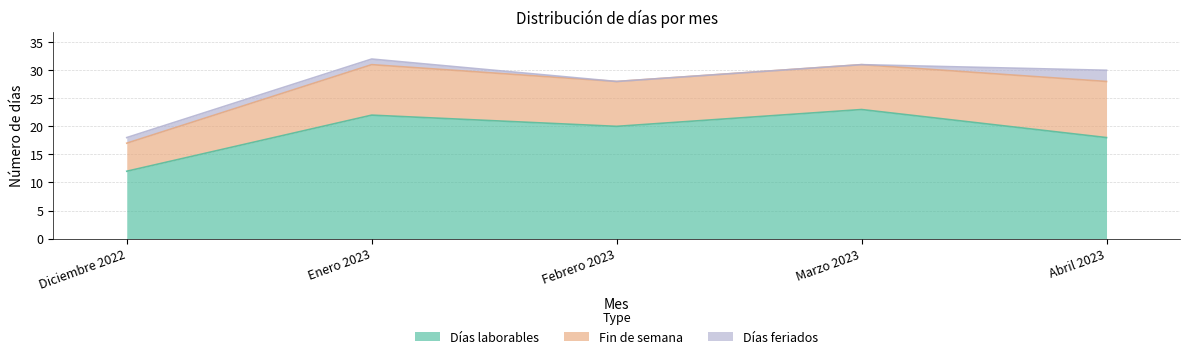

At which category is the sum across all series the highest?

Enero 2023